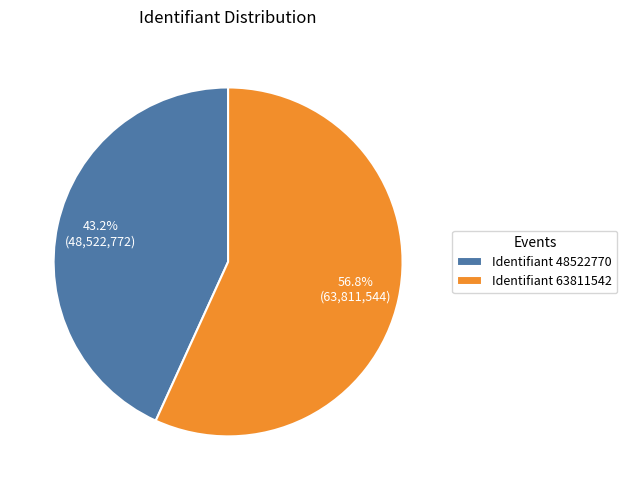

Which slice is the smallest?

Identifiant 48522770